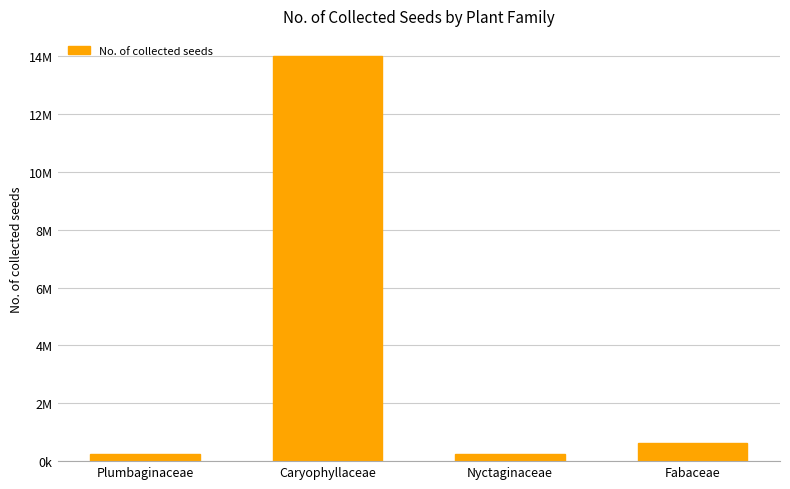

Which has a higher value, Plumbaginaceae or Caryophyllaceae?

Caryophyllaceae